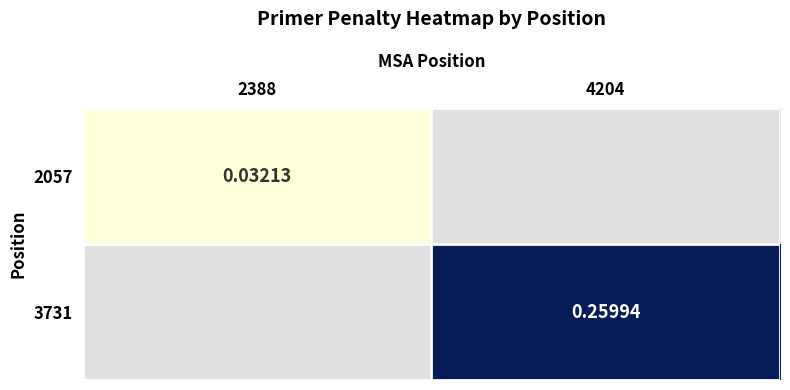

Is the value of 2057 at 2388 greater than the value of 3731 at 4204?

No